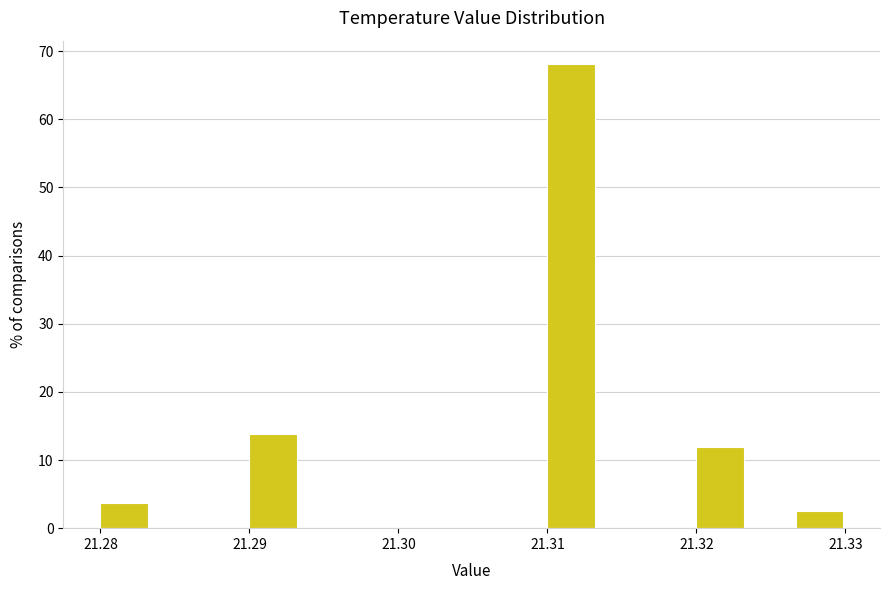

Around what value on the x-axis is the tallest bar? Give the approximate position of its centre, as read against the axis.

21.312